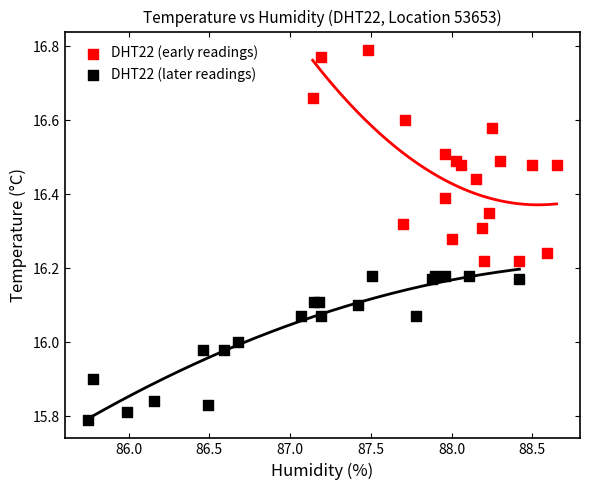

What are all the series names shown in the legend?

DHT22 (early readings), DHT22 (later readings)